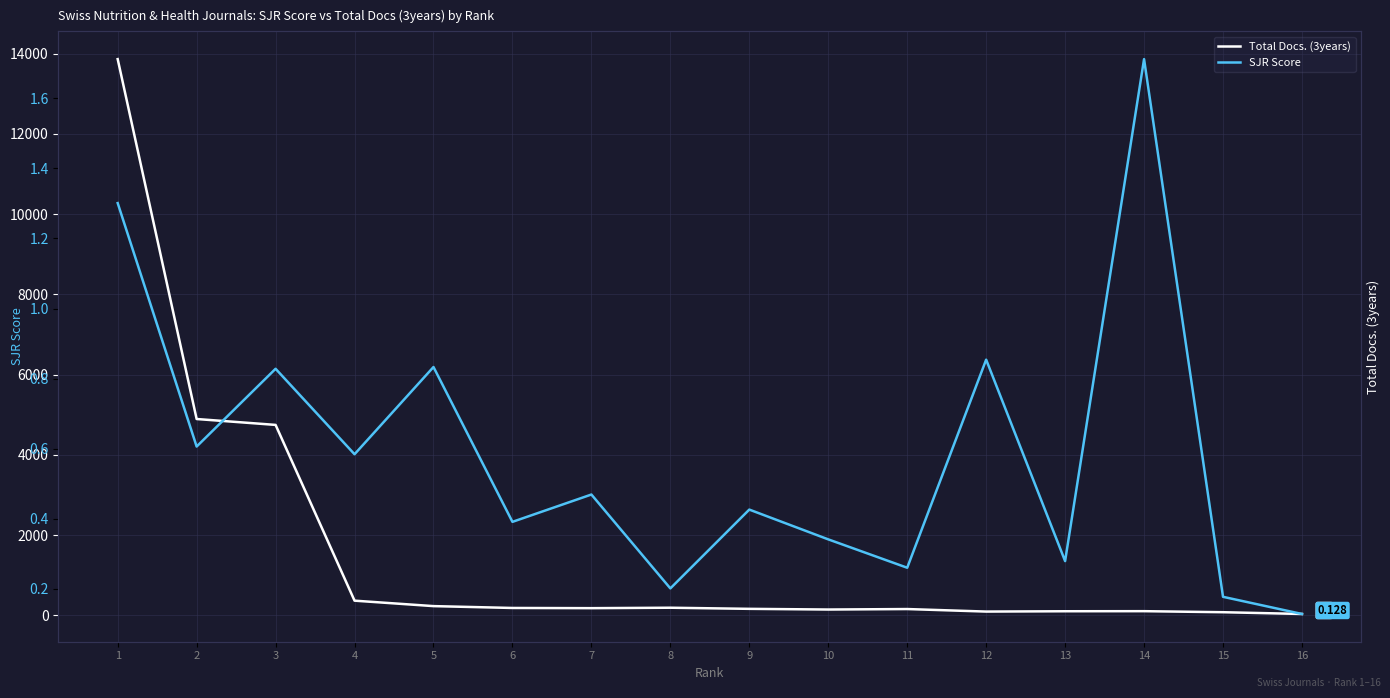

How many lines are shown in the chart?

2